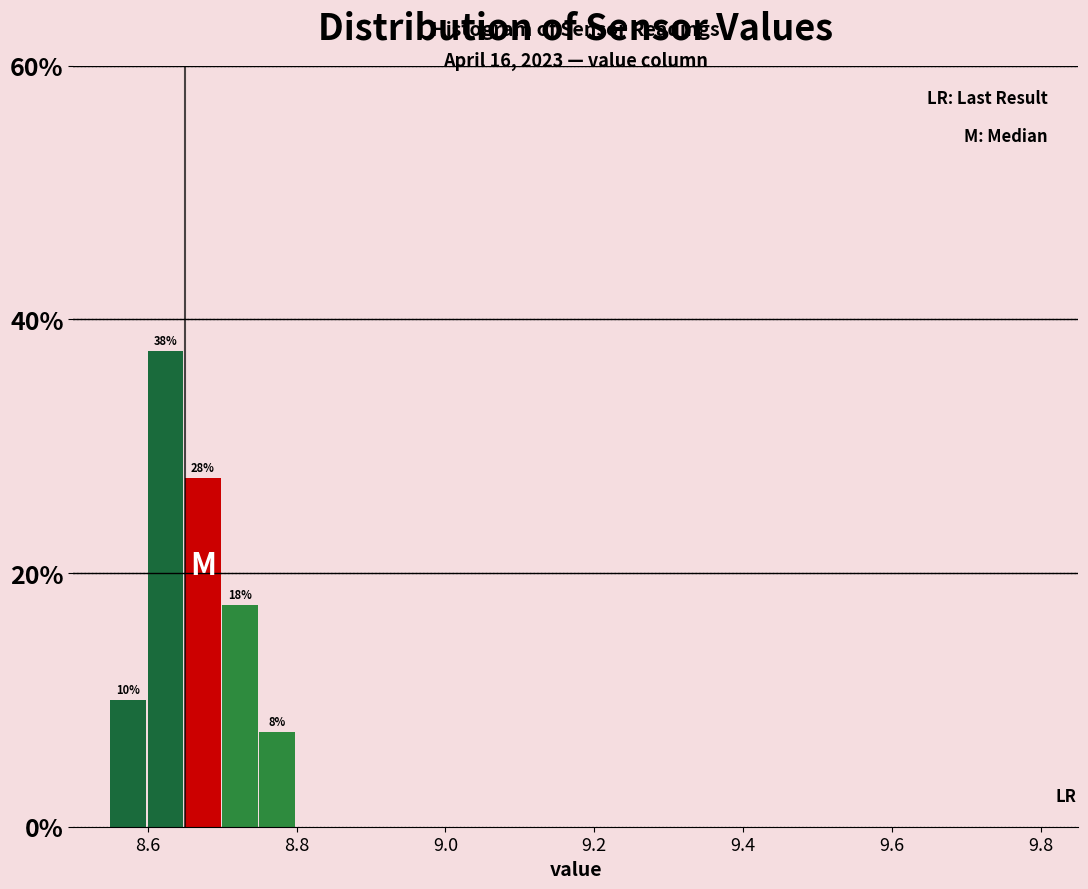

Read against the x-axis, roughly where is the centre of the tallest bar?

8.62